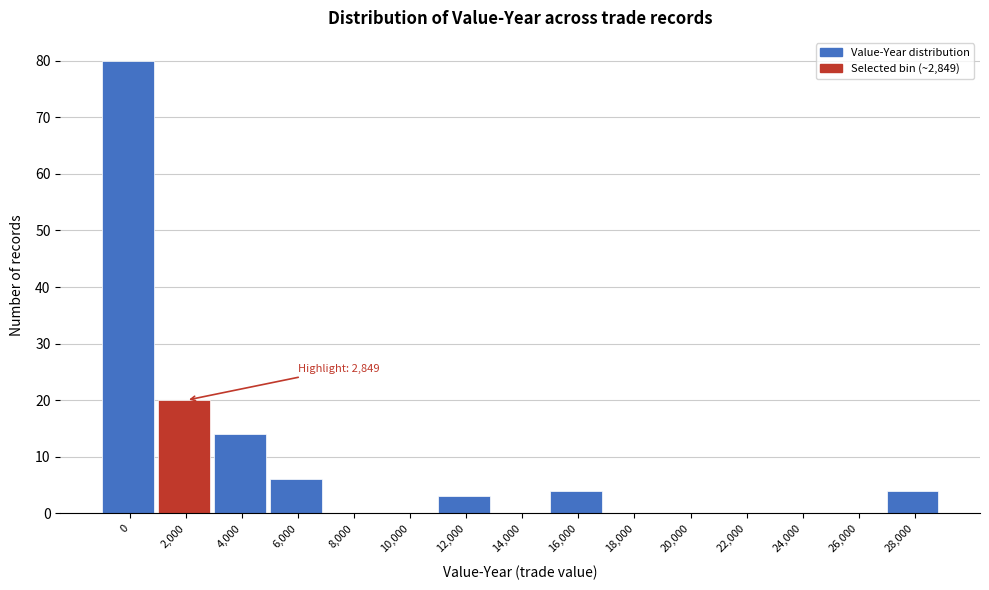

Reading left to right, extract all data points from this chart.

0=80	2,000=20	4,000=14	6,000=6	8,000=0	10,000=0	12,000=3	14,000=0	16,000=4	18,000=0	20,000=0	22,000=0	24,000=0	26,000=0	28,000=4